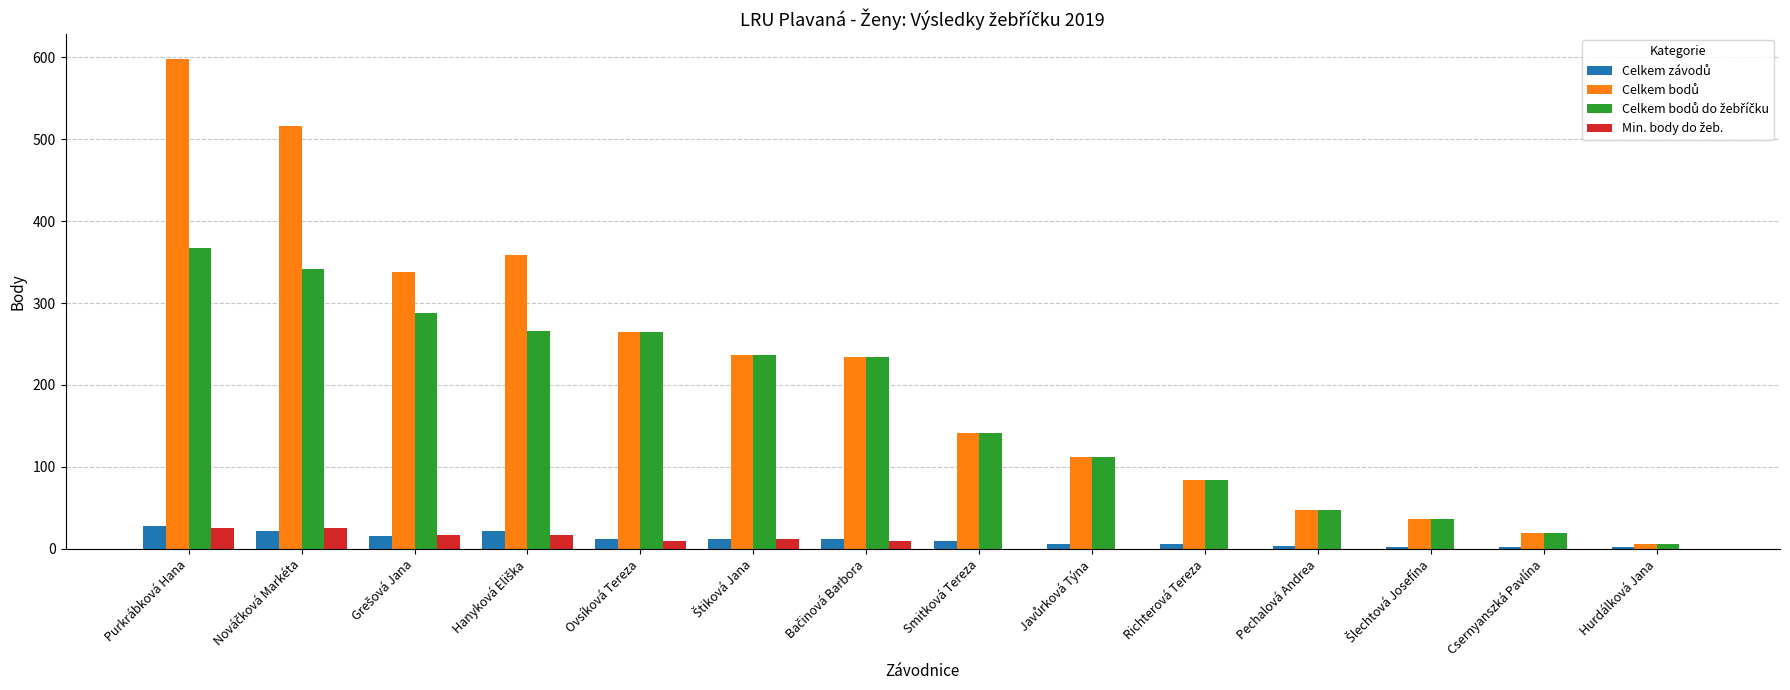

Which label corresponds to the largest value in the chart?

Purkrábková Hana